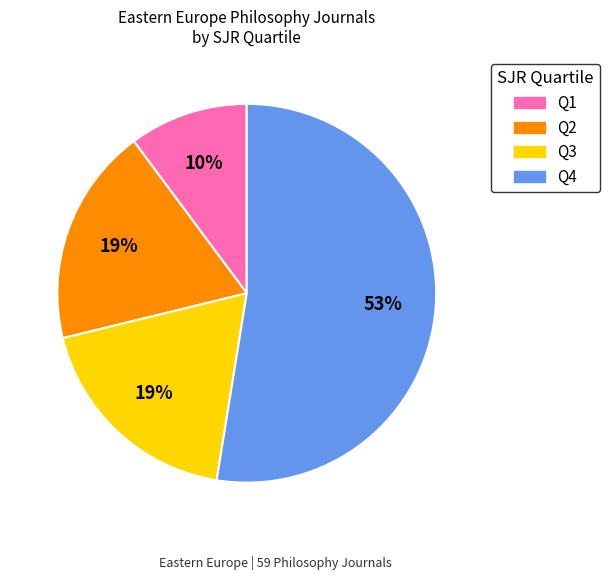

To the nearest percent, what portion does Q3 represent?

19%